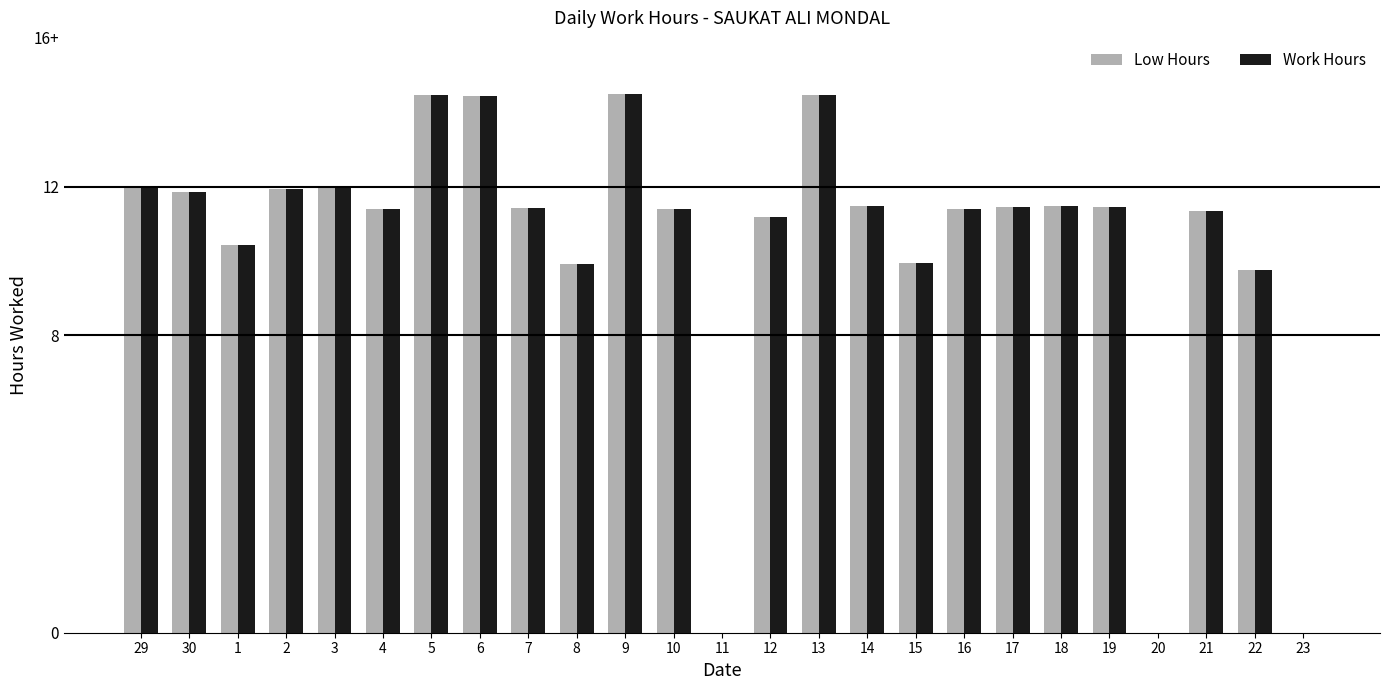

The Work Hours series shows 11.4 at 17. True or false?

True